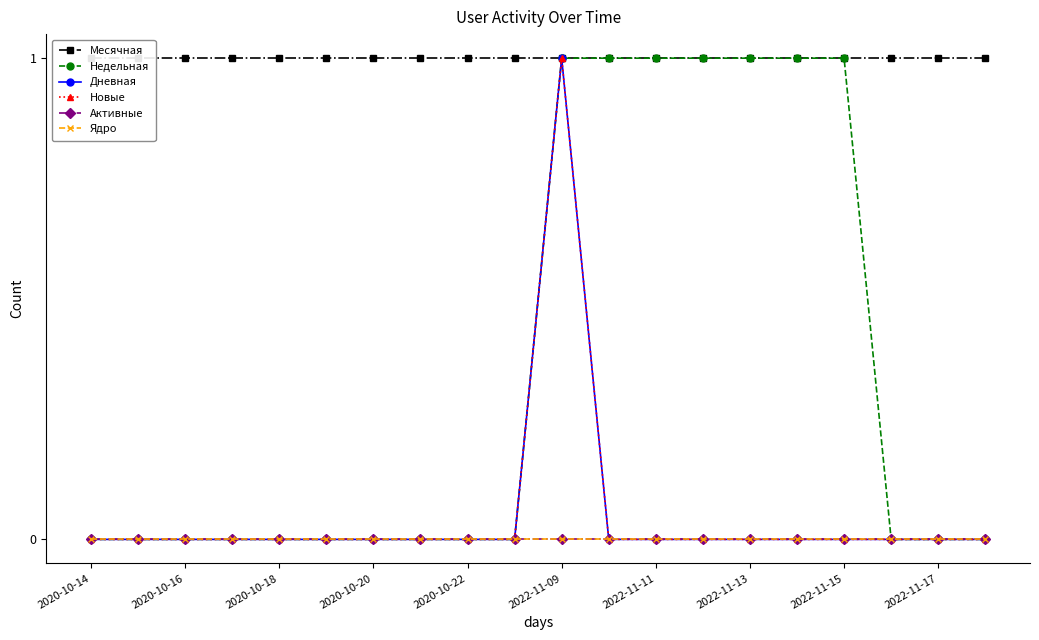

What is the label of the 1st point from the right?

19